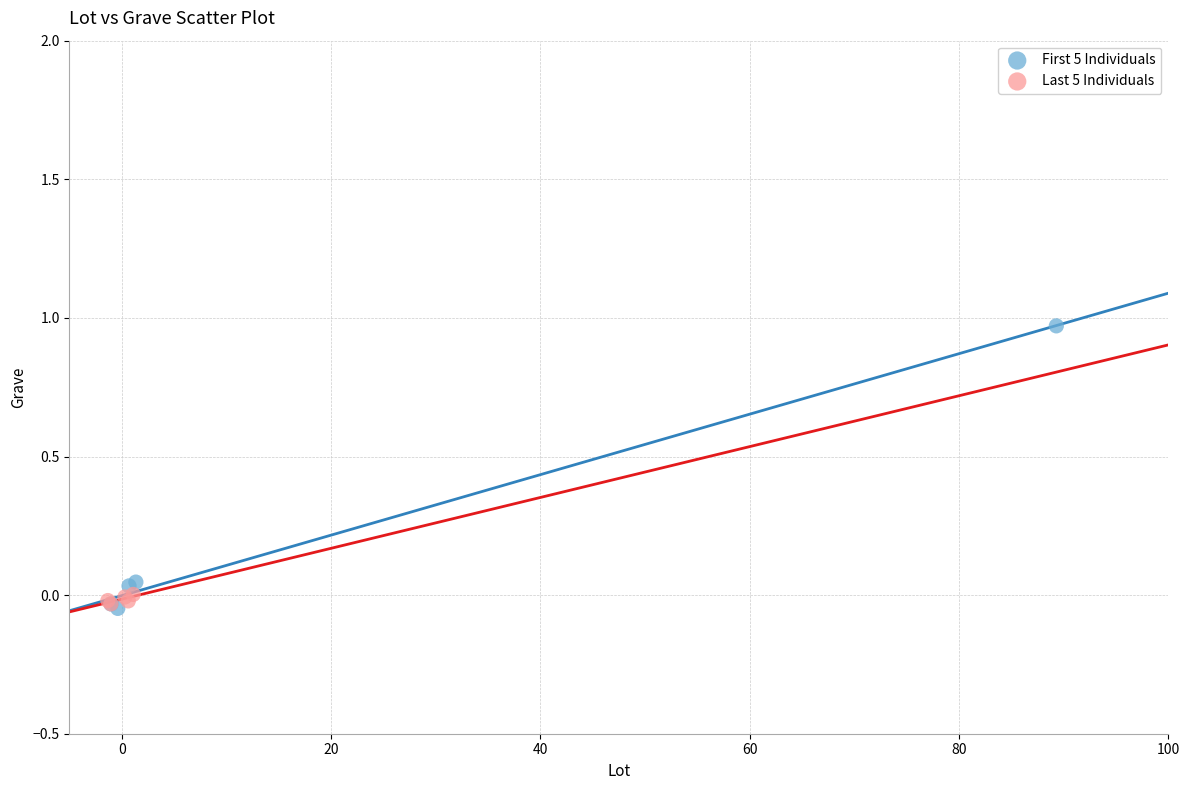

Which series reaches the maximum Y coordinate?

First 5 Individuals